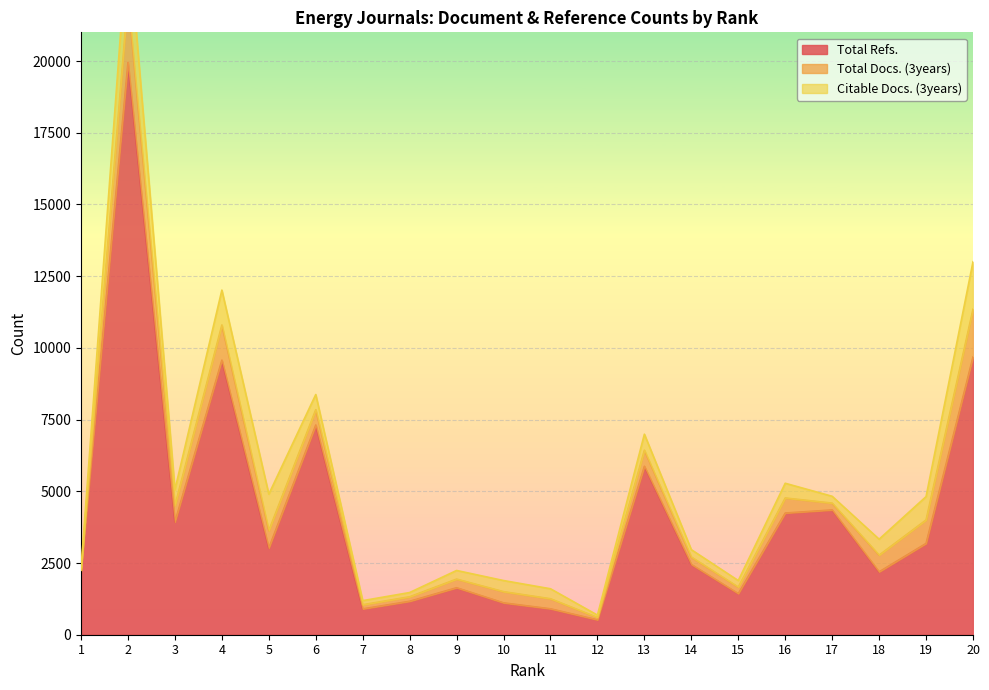

What is the difference between the second highest and minimum values in the Citable Docs. (3years) series?

1607